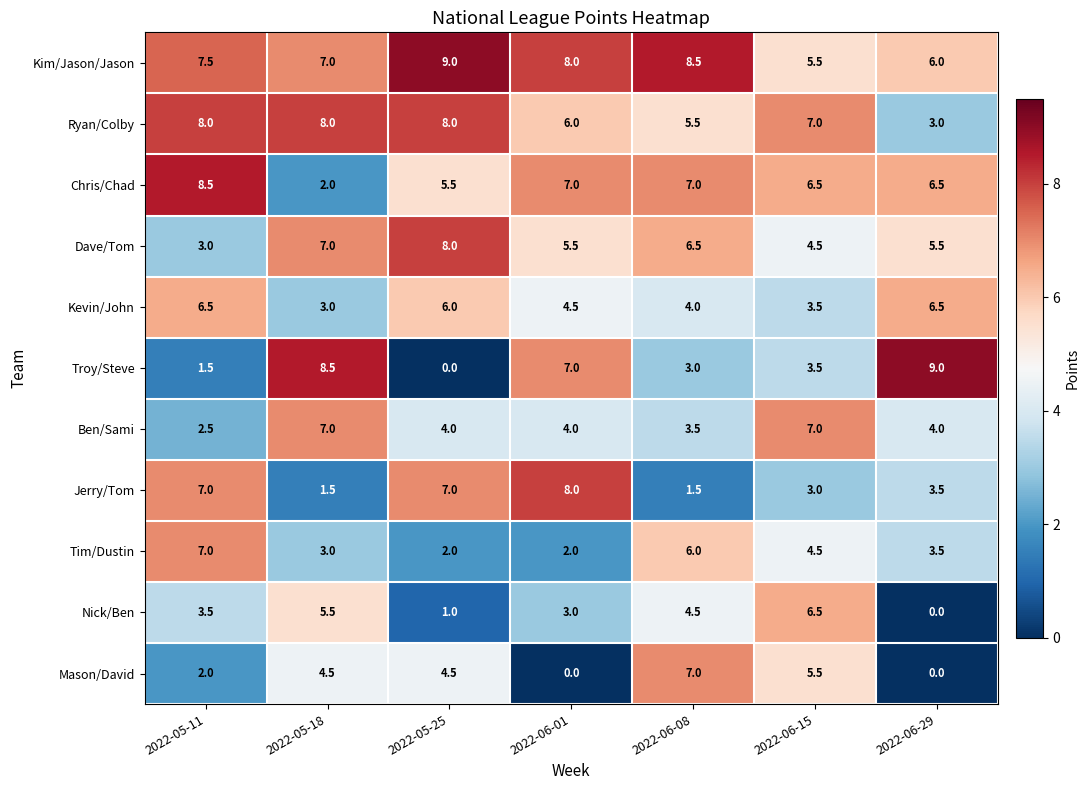

What is the difference between the Ben/Sami values at 2022-06-01 and 2022-06-08?

0.5